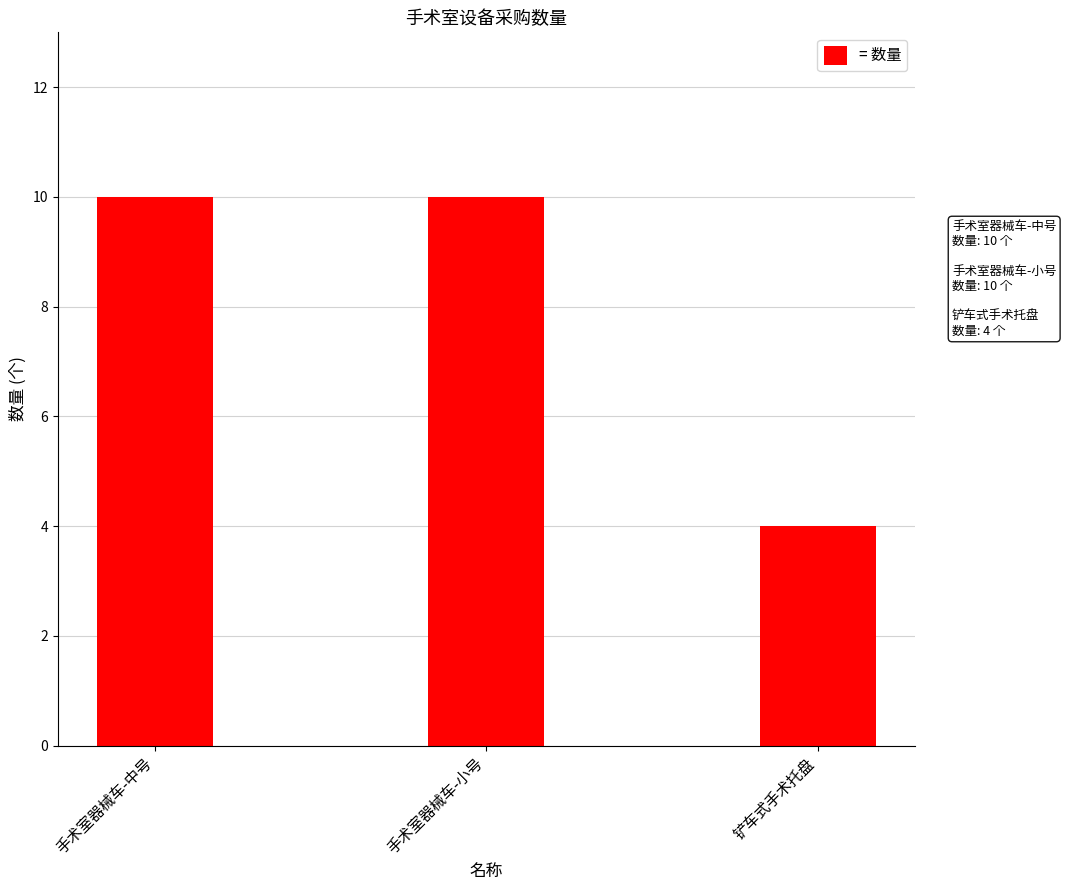

How many data points are less than 10?

1